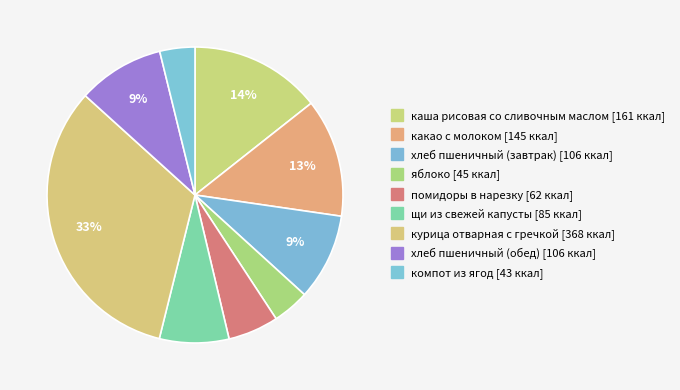

Is it true that щи из свежей капусты is 2% of the pie?

False